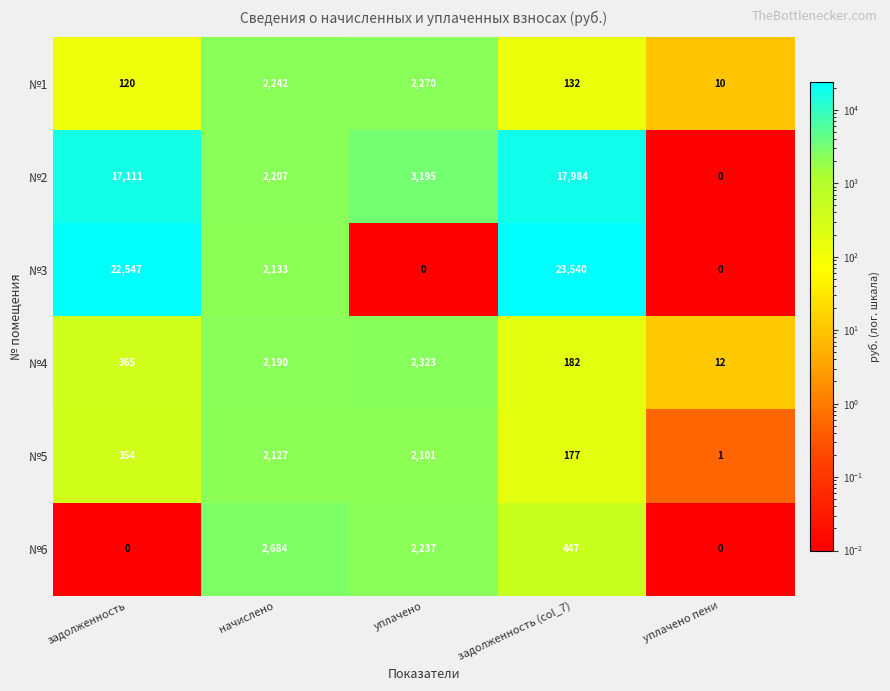

Where is №3 nearest to the value 11770?

начислено